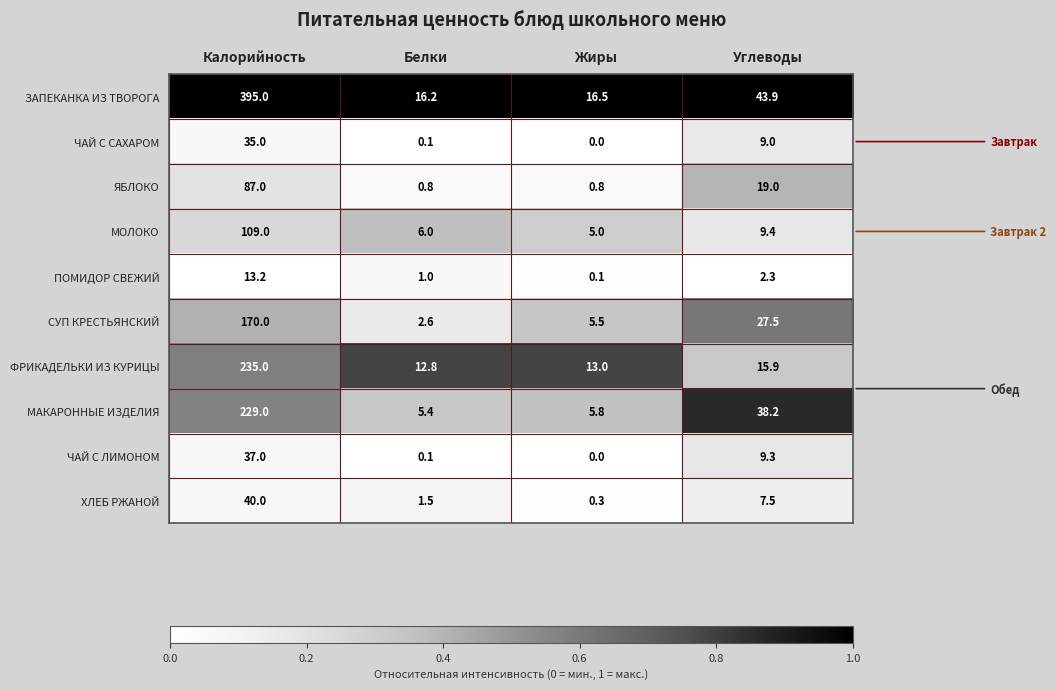

True or false: МАКАРОННЫЕ ИЗДЕЛИЯ has a value of 59.7 at Углеводы.

False